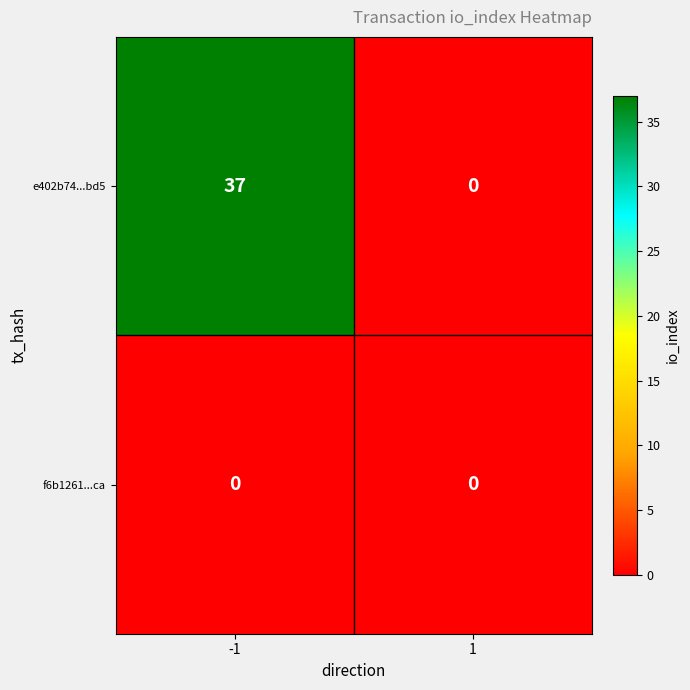

True or false: e402b74...bd5 has a value of 21 at -1.

False